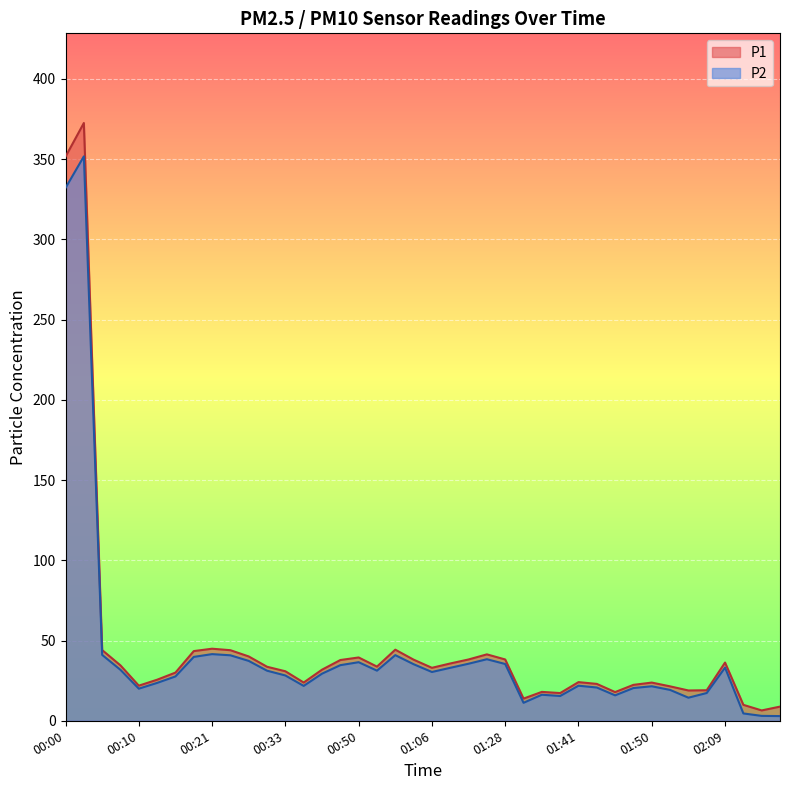

In P2, how many points are higher than both neighbors (excluding endpoints)?

9